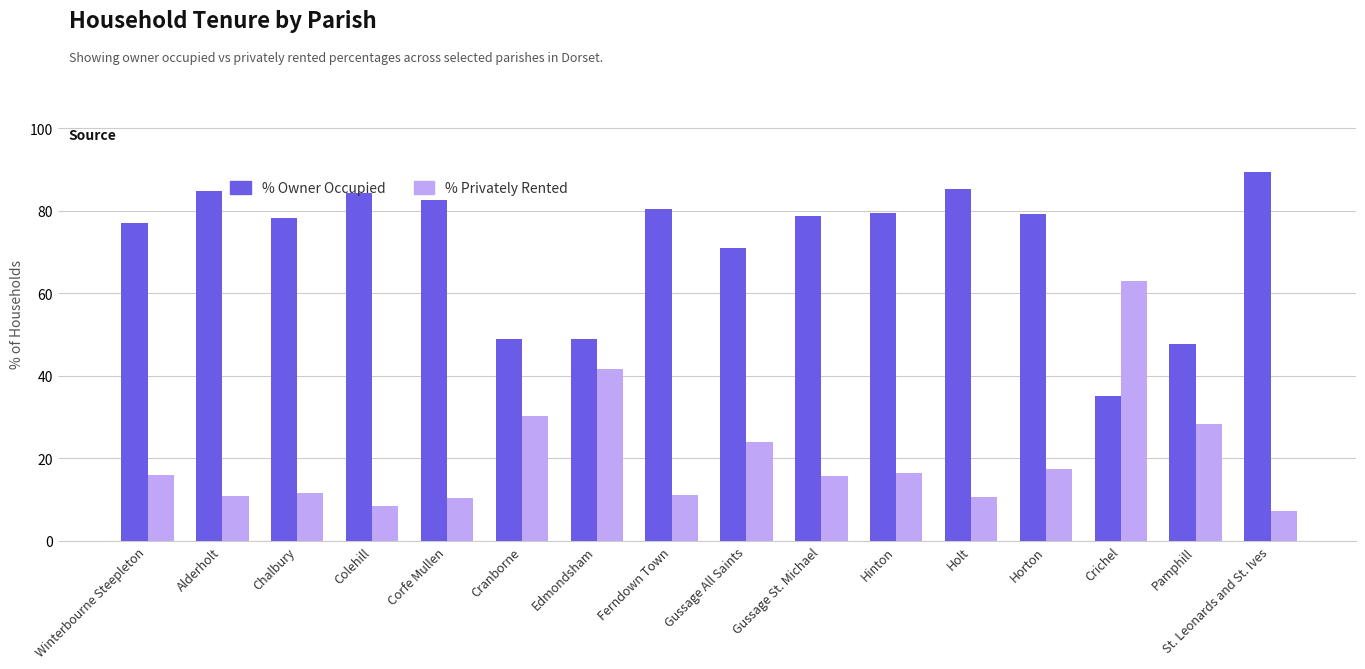

At how many categories does at least one series exceed 61?

13